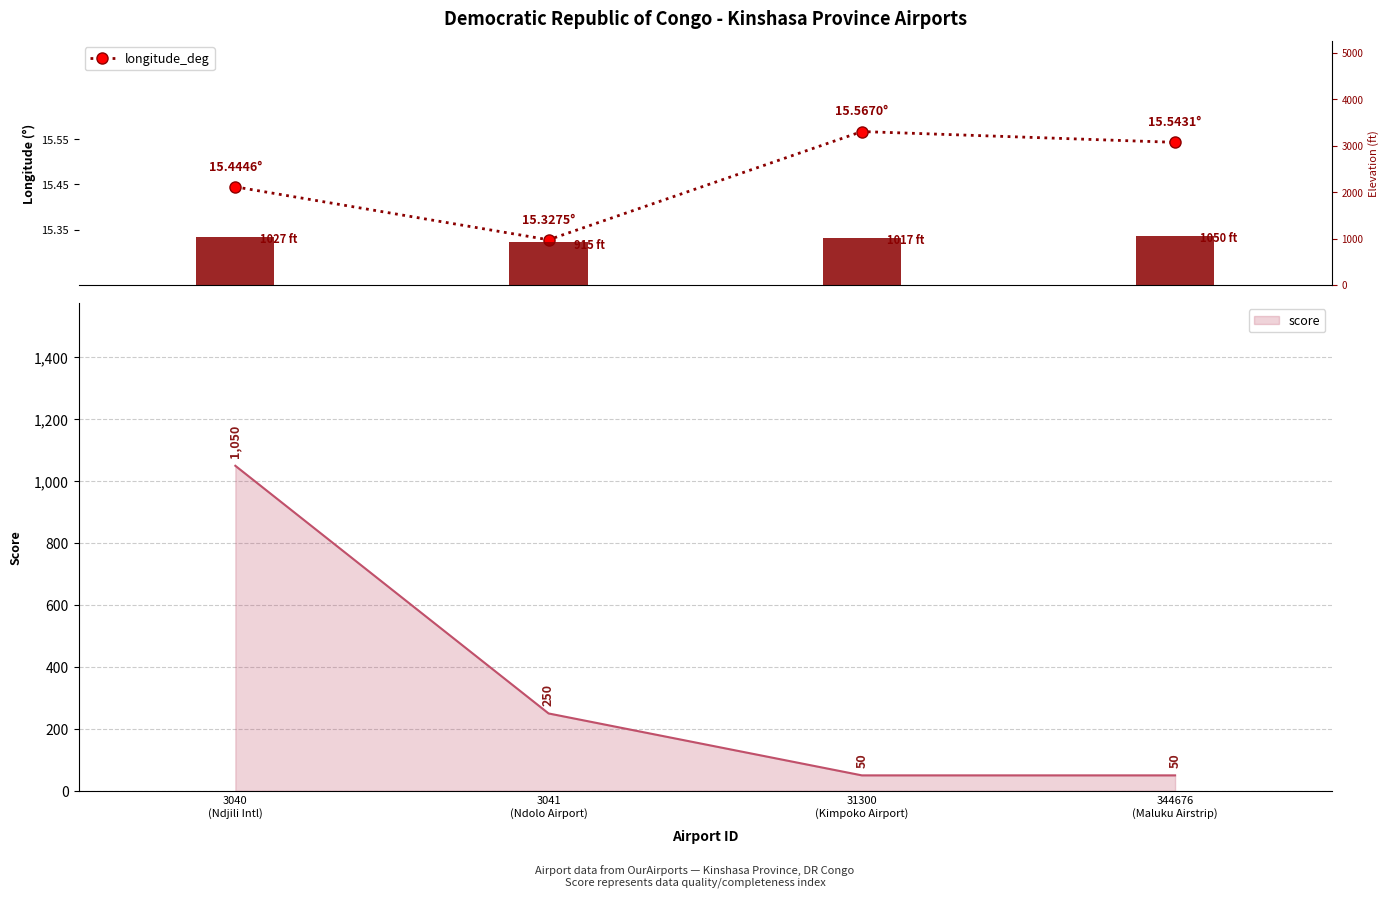

Is it true that longitude_deg equals 15.4 at 3040
(Ndjili Intl)?

True